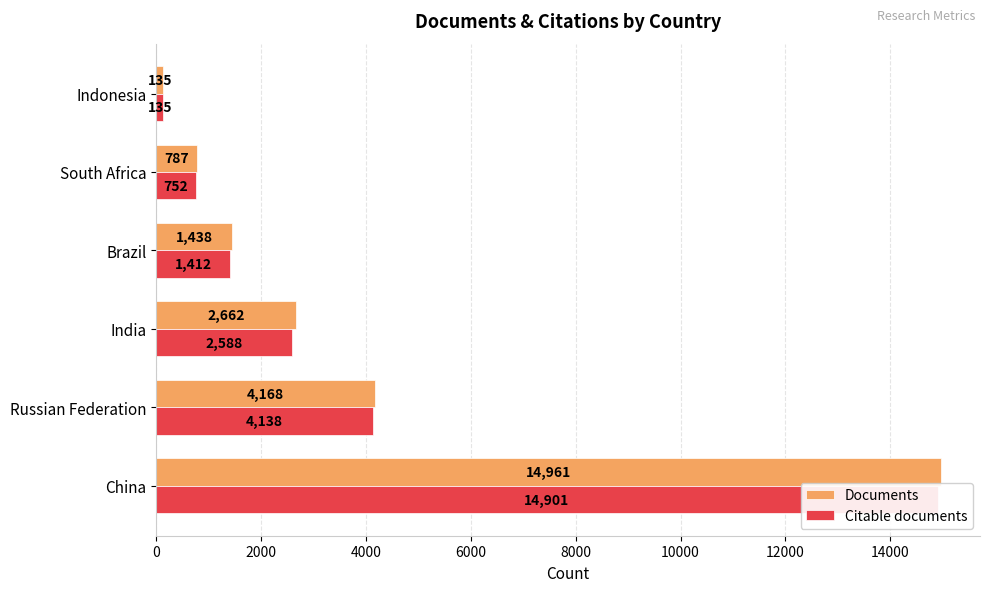

Which series has the largest total across all categories?

Documents